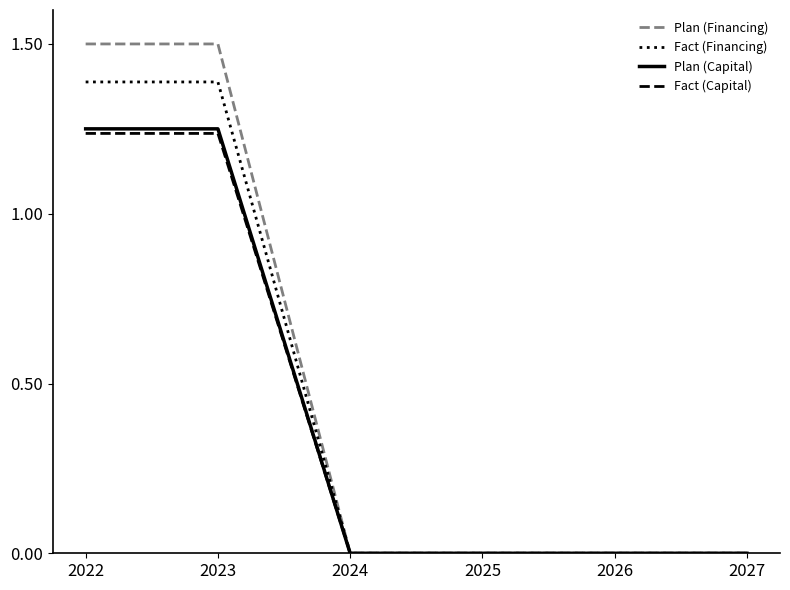

What is the total value across all series at 2022?

5.4